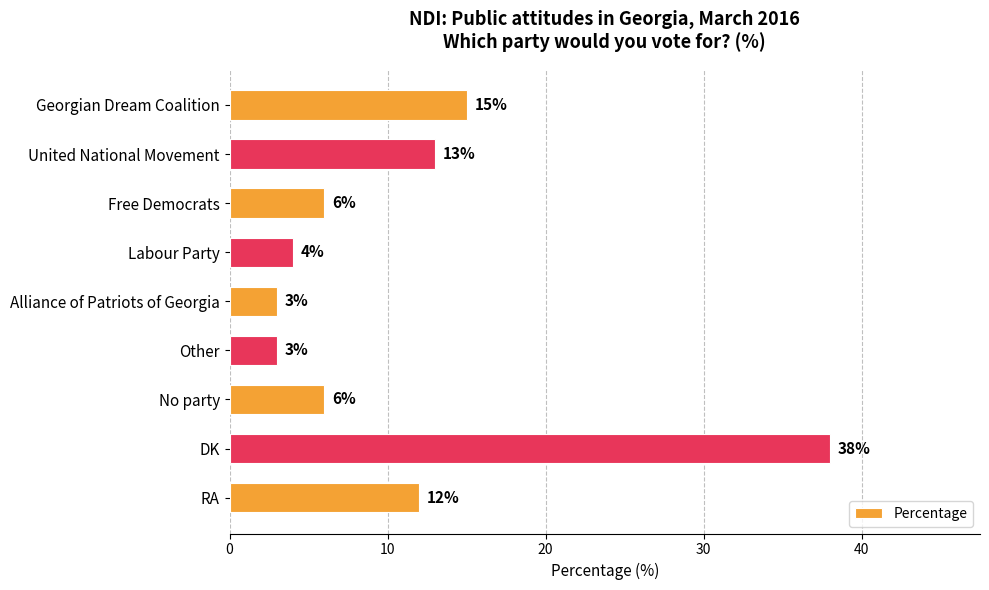

Does the chart contain any negative values?

No